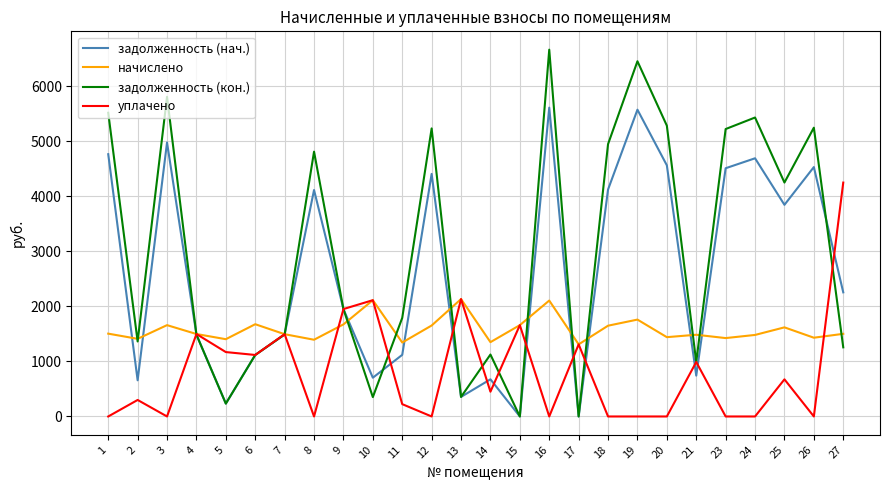

Which category has the highest value across all series?

16